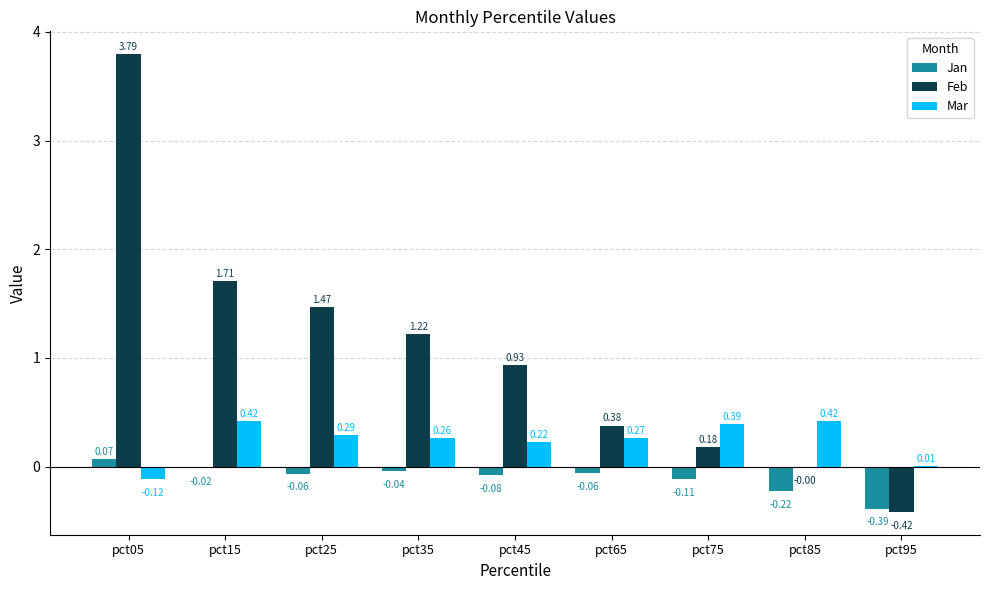

What is the sum of all Mar values?

2.2